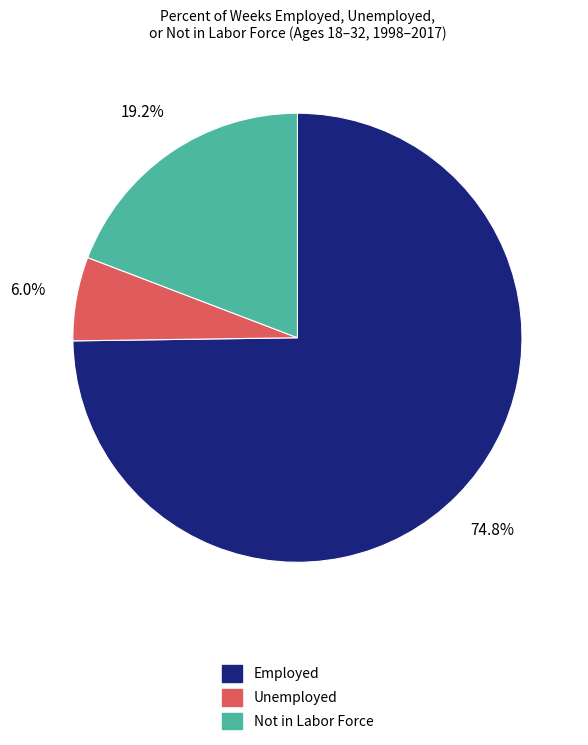

Which slice is the smallest?

Unemployed